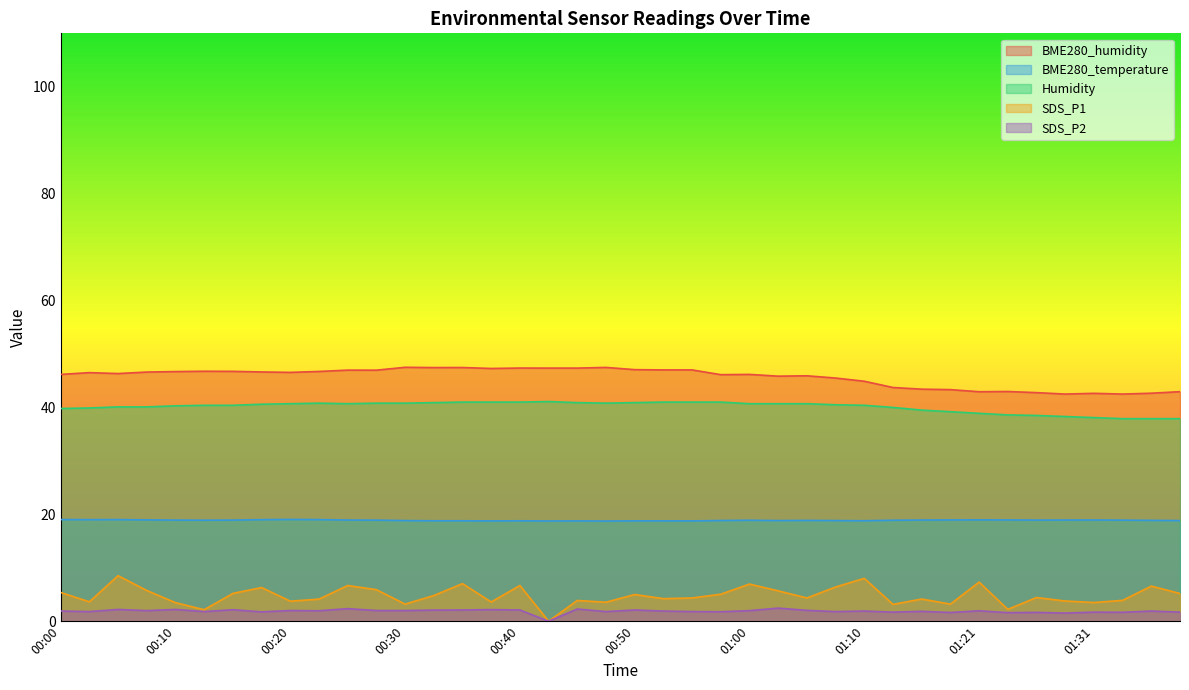

Reading left to right, extract all data points from this chart.

BME280_humidity: 00:00=46.2	00:02=46.5	00:05=46.3	00:07=46.6	00:10=46.7	00:12=46.8	00:15=46.8	00:17=46.6	00:20=46.6	00:22=46.7	00:25=47.0	00:27=47.0	00:30=47.5	00:32=47.5	00:35=47.5	00:37=47.3	00:40=47.4	00:42=47.4	00:45=47.4	00:48=47.5	00:50=47.1	00:53=47.0	00:55=47.0	00:58=46.1	01:00=46.2	01:03=45.9	01:05=45.9	01:08=45.5	01:10=44.9	01:13=43.7	01:16=43.4	01:18=43.3	01:21=42.9	01:23=43.0	01:26=42.8	01:28=42.5	01:31=42.6	01:33=42.5	01:36=42.7	01:38=43.0
BME280_temperature: 00:00=19.0	00:02=19.0	00:05=19.0	00:07=19.0	00:10=18.9	00:12=18.9	00:15=18.9	00:17=19.0	00:20=19.0	00:22=19.0	00:25=18.9	00:27=18.9	00:30=18.8	00:32=18.8	00:35=18.8	00:37=18.8	00:40=18.8	00:42=18.8	00:45=18.8	00:48=18.7	00:50=18.8	00:53=18.8	00:55=18.8	00:58=18.8	01:00=18.9	01:03=18.8	01:05=18.9	01:08=18.8	01:10=18.8	01:13=18.9	01:16=18.9	01:18=18.9	01:21=19.0	01:23=18.9	01:26=18.9	01:28=18.9	01:31=18.9	01:33=18.9	01:36=18.9	01:38=18.8
Humidity: 00:00=39.8	00:02=39.9	00:05=40.1	00:07=40.1	00:10=40.3	00:12=40.4	00:15=40.4	00:17=40.6	00:20=40.7	00:22=40.8	00:25=40.7	00:27=40.8	00:30=40.8	00:32=40.9	00:35=41.0	00:37=41.0	00:40=41.0	00:42=41.1	00:45=40.9	00:48=40.8	00:50=40.9	00:53=41.0	00:55=41.0	00:58=41.0	01:00=40.7	01:03=40.7	01:05=40.7	01:08=40.5	01:10=40.4	01:13=40.0	01:16=39.5	01:18=39.2	01:21=38.9	01:23=38.6	01:26=38.5	01:28=38.3	01:31=38.1	01:33=37.9	01:36=37.9	01:38=37.9
SDS_P1: 00:00=5.4	00:02=3.6	00:05=8.5	00:07=5.8	00:10=3.5	00:12=2.1	00:15=5.2	00:17=6.3	00:20=3.8	00:22=4.1	00:25=6.7	00:27=5.9	00:30=3.2	00:32=4.8	00:35=7.0	00:37=3.6	00:40=6.7	00:42=0.0	00:45=3.9	00:48=3.5	00:50=5.0	00:53=4.2	00:55=4.3	00:58=5.0	01:00=7.0	01:03=5.7	01:05=4.3	01:08=6.4	01:10=8.0	01:13=3.1	01:16=4.2	01:18=3.2	01:21=7.3	01:23=2.2	01:26=4.4	01:28=3.8	01:31=3.5	01:33=3.9	01:36=6.6	01:38=5.2
SDS_P2: 00:00=1.9	00:02=1.8	00:05=2.2	00:07=2.0	00:10=2.2	00:12=1.8	00:15=2.1	00:17=1.8	00:20=2.0	00:22=1.9	00:25=2.4	00:27=2.0	00:30=2.0	00:32=2.1	00:35=2.1	00:37=2.2	00:40=2.1	00:42=0.0	00:45=2.3	00:48=1.8	00:50=2.1	00:53=1.9	00:55=1.8	00:58=1.8	01:00=2.0	01:03=2.5	01:05=2.0	01:08=1.8	01:10=1.9	01:13=1.7	01:16=1.9	01:18=1.6	01:21=1.9	01:23=1.6	01:26=1.6	01:28=1.5	01:31=1.7	01:33=1.7	01:36=1.9	01:38=1.7